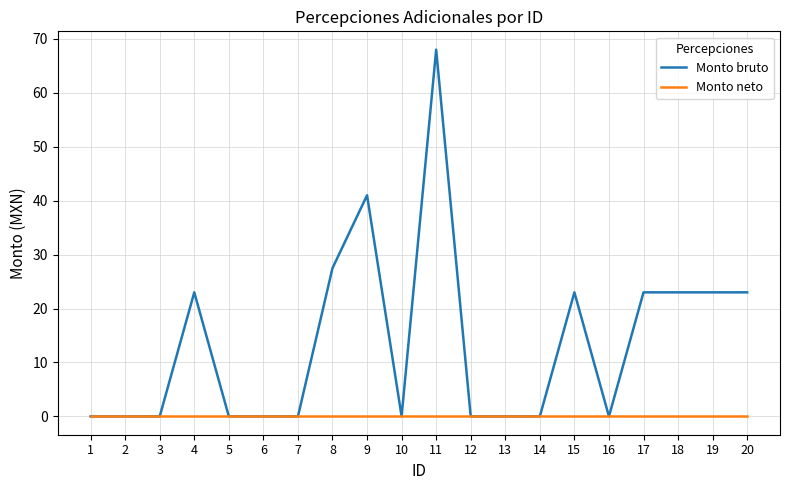

What is the difference between the highest and lowest values at 18?

23.0